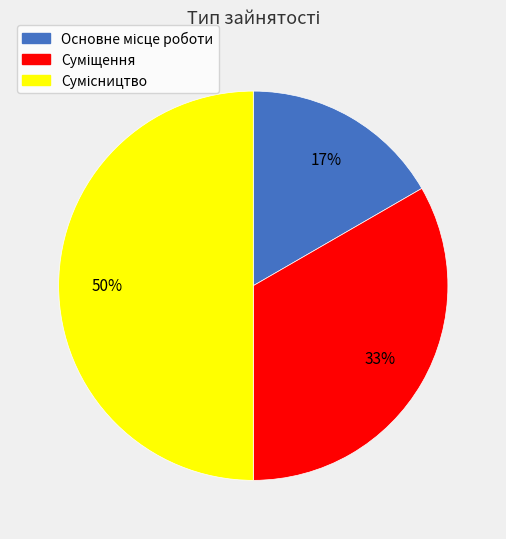

To the nearest percent, what is the difference between the largest and smallest slice percentages?

33%